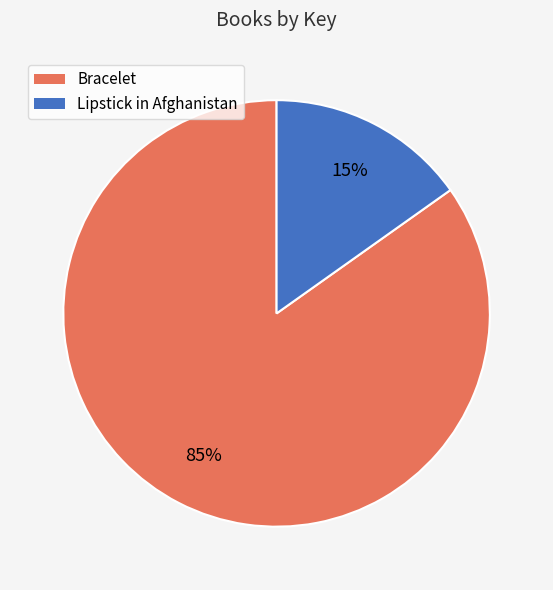

To the nearest percent, what is the combined percentage of Bracelet and Lipstick in Afghanistan?

100%